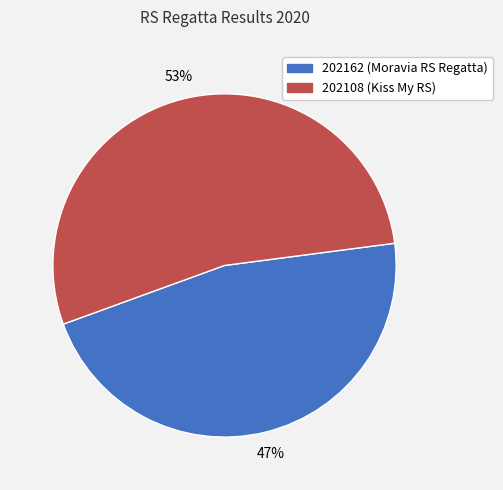

To the nearest percent, what is the average slice percentage?

50%